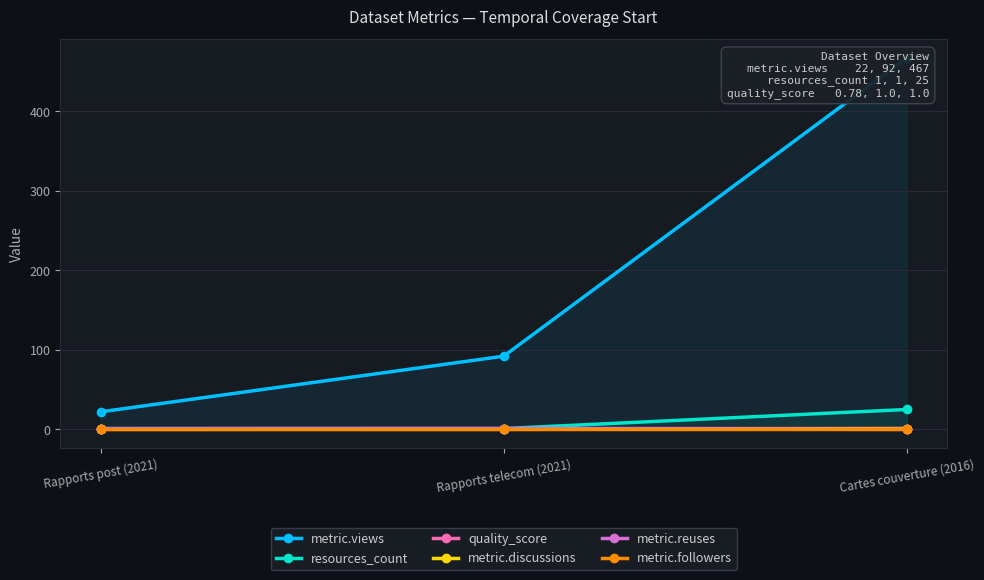

Reading left to right, transcribe all the data shown in this chart.

metric.views: Rapports post (2021)=22.0	Rapports telecom (2021)=92.0	Cartes couverture (2016)=467.0
resources_count: Rapports post (2021)=1.0	Rapports telecom (2021)=1.0	Cartes couverture (2016)=25.0
quality_score: Rapports post (2021)=0.8	Rapports telecom (2021)=1.0	Cartes couverture (2016)=1.0
metric.discussions: Rapports post (2021)=0.0	Rapports telecom (2021)=0.0	Cartes couverture (2016)=1.0
metric.reuses: Rapports post (2021)=1.0	Rapports telecom (2021)=1.0	Cartes couverture (2016)=0.0
metric.followers: Rapports post (2021)=0.0	Rapports telecom (2021)=0.0	Cartes couverture (2016)=0.0